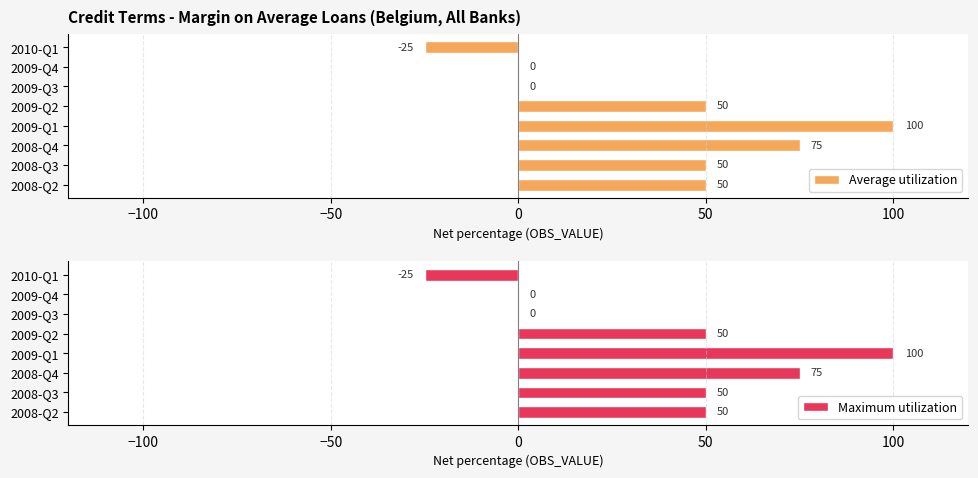

Reading left to right, list all the values displayed in this chart.

Average utilization: 50	50	75	100	50	0	0	-25
Maximum utilization: 50	50	75	100	50	0	0	-25